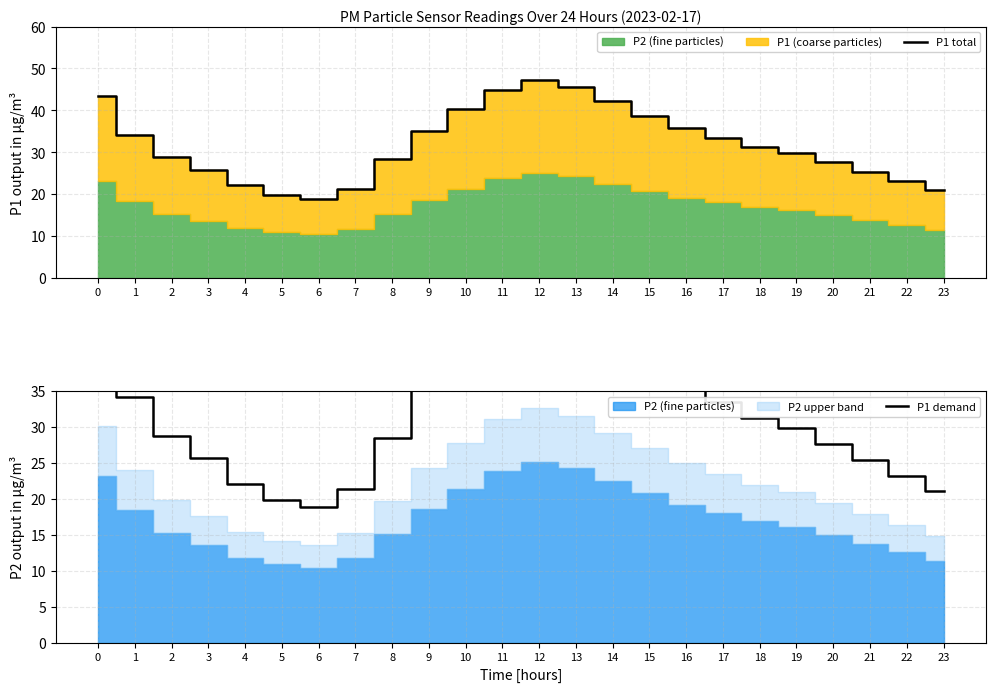

What is the sum of all P1 total values?

764.6